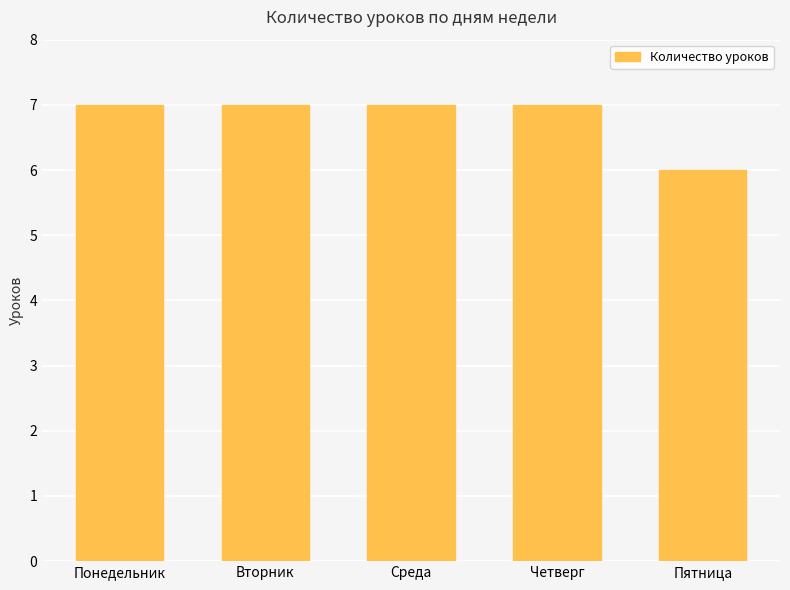

How many values are below 7?

1